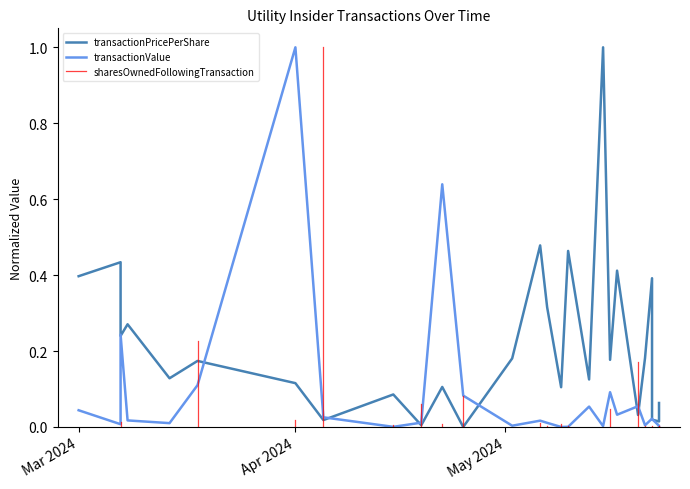

What is the difference between the maximum and minimum values in the transactionValue series?

1.0